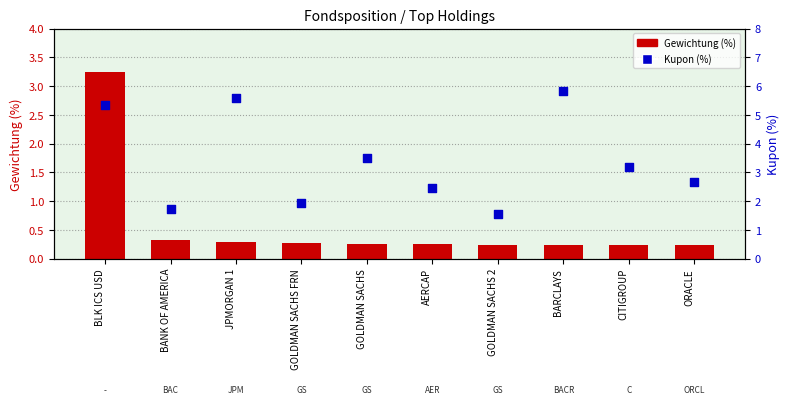

What is the total value across all series at CITIGROUP?

3.4